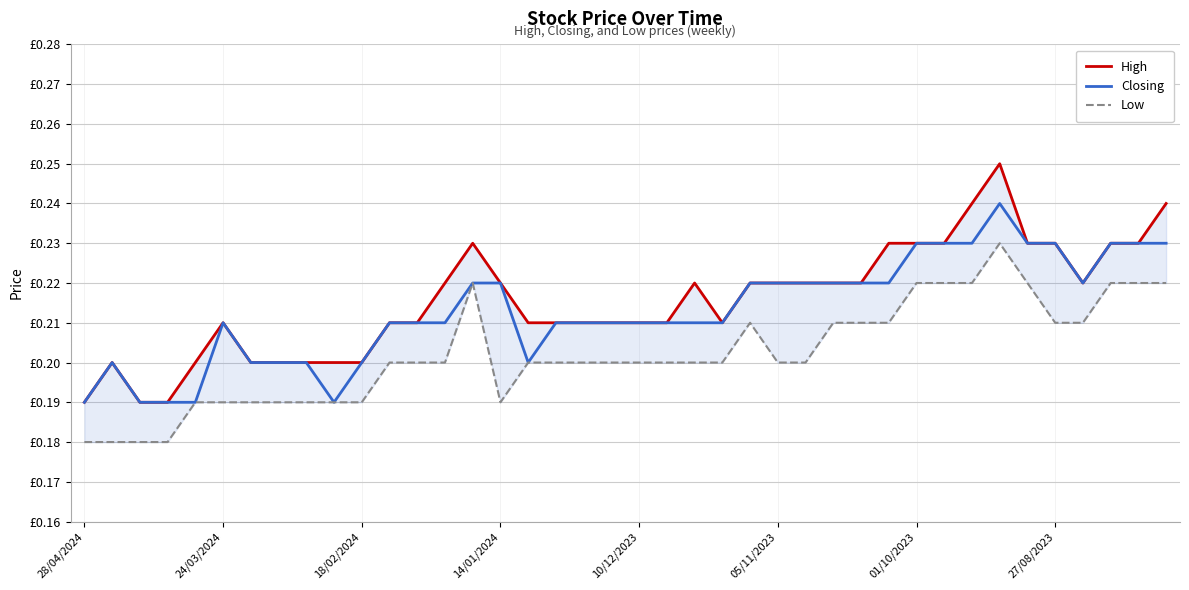

What is the approximate value of Closing at 24/03/2024?

0.2